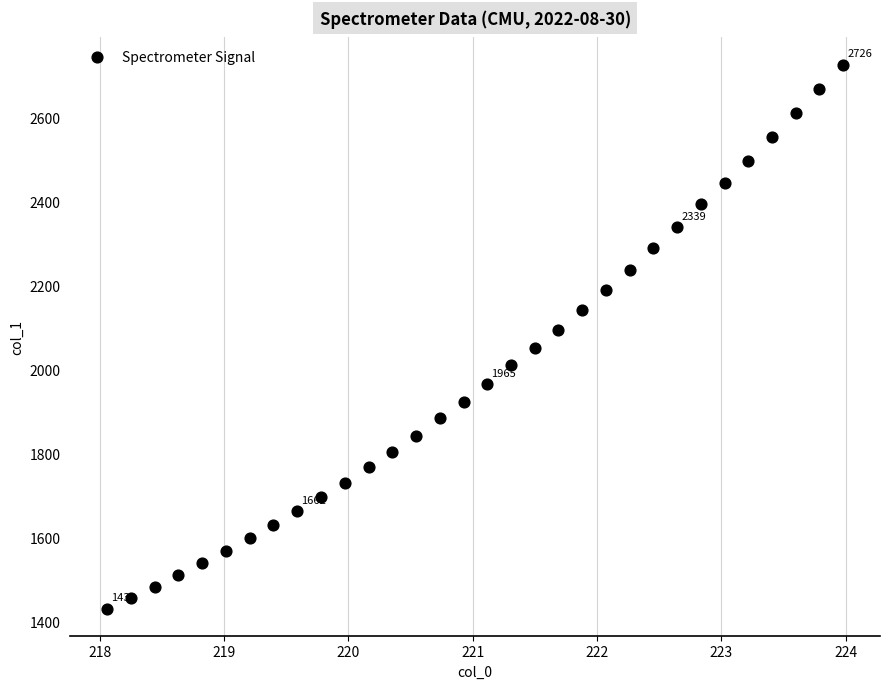

What is the range of Y values (max minus min)?

1296.0